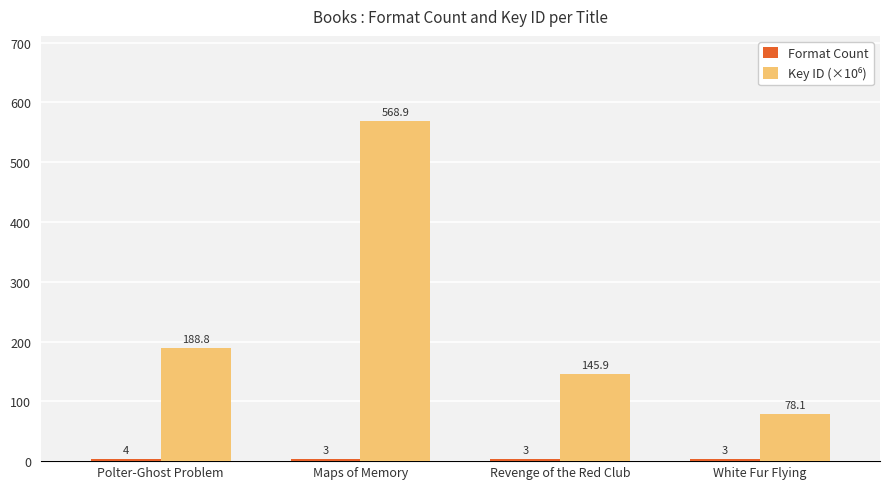

At which category does the chart reach its peak across all series?

Maps of Memory